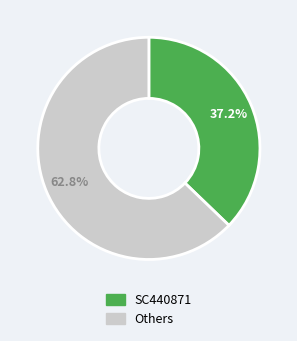

To the nearest percent, what is the difference between the largest and smallest slice percentages?

26%